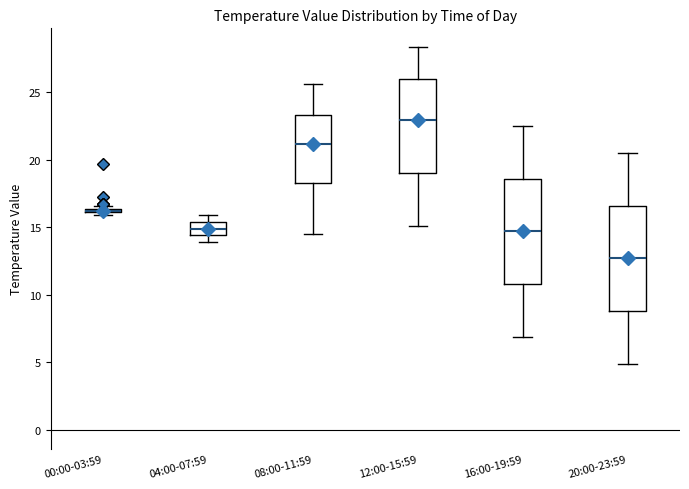

Where is the upper edge of the box for 08:00-11:59 on the y-axis? The values are not printed on the chart, so give them approximately, as read against the axis.

23.5